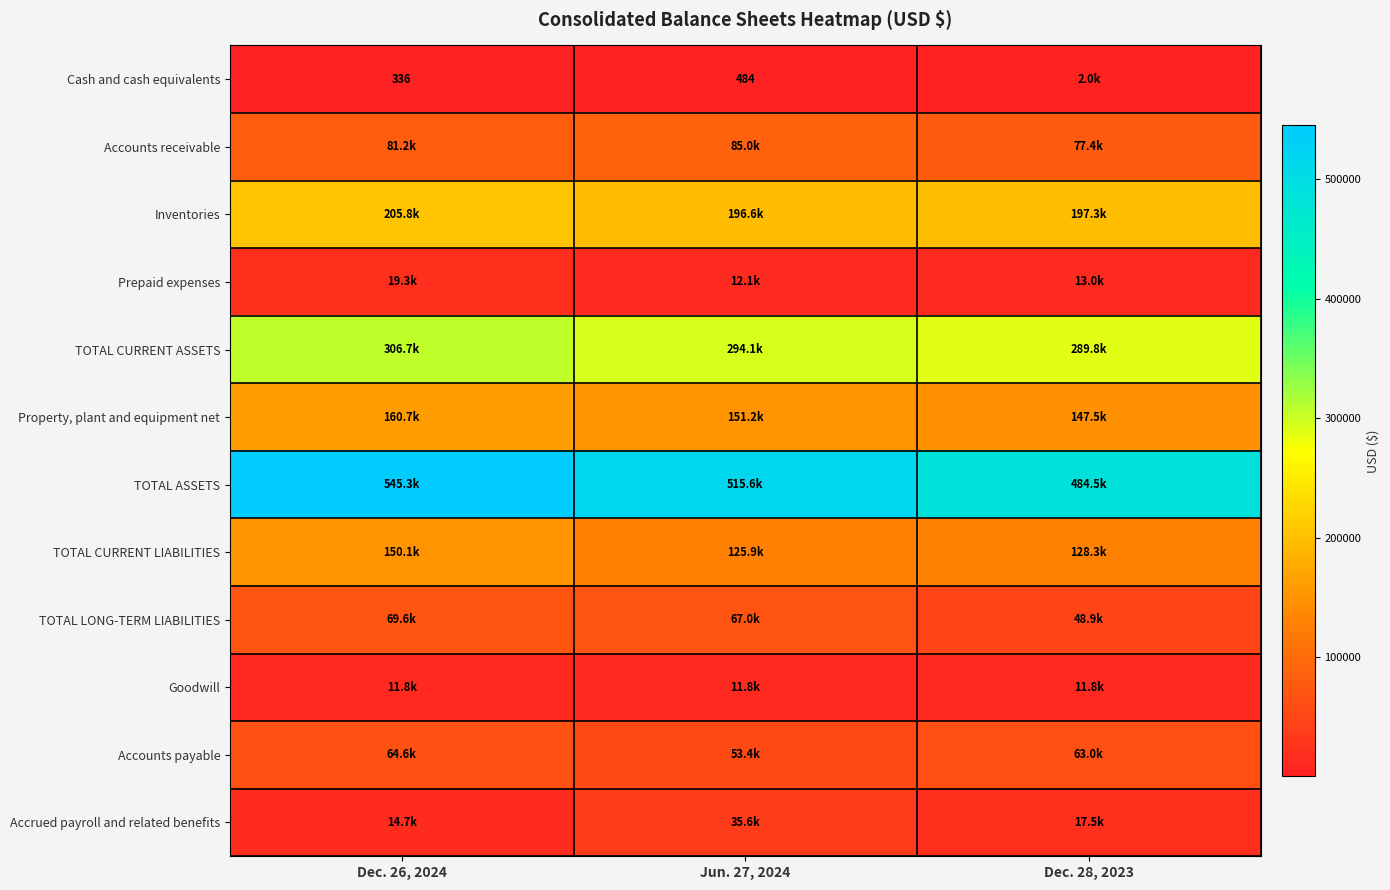

True or false: Cash and cash equivalents has a value of 484 at Jun. 27, 2024.

True